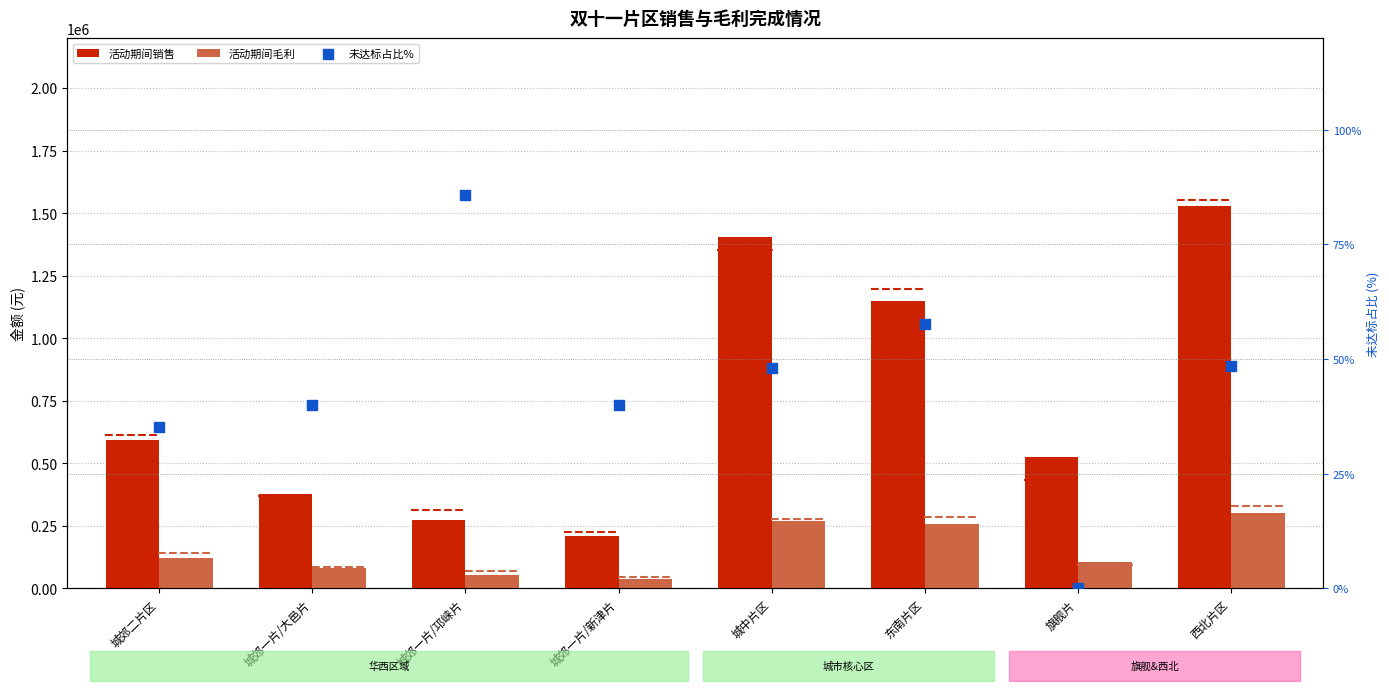

What are all the series names shown in the legend?

活动期间销售, 活动期间毛利, 未达标占比%